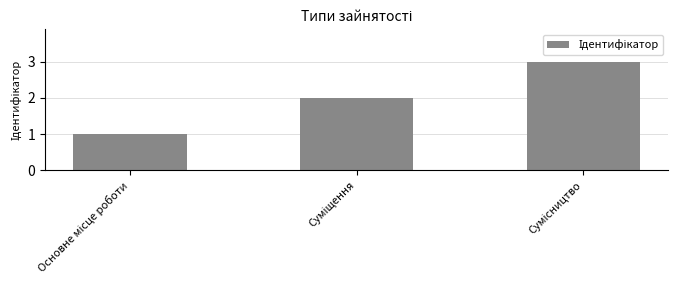

What is the maximum value shown in the chart?

3